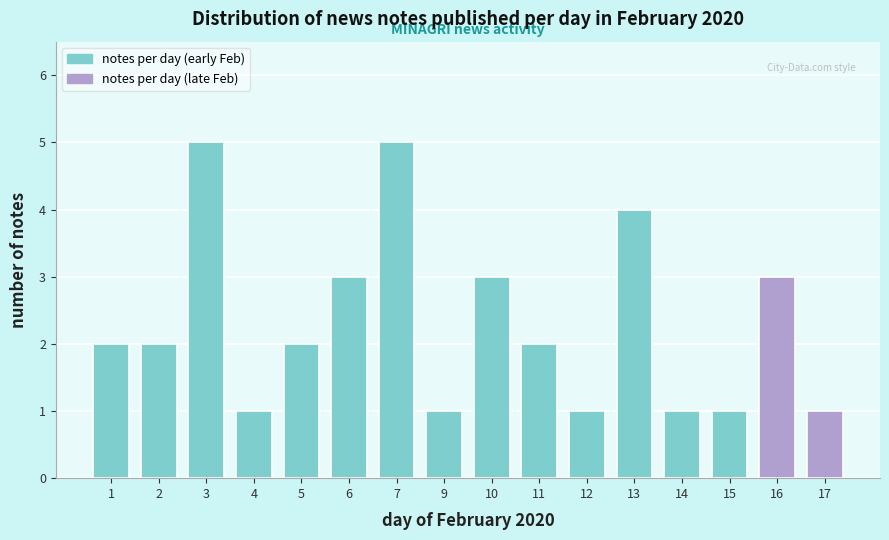

Reading right to left, extract all data points from this chart.

1	3	1	1	4	1	2	3	1	5	3	2	1	5	2	2